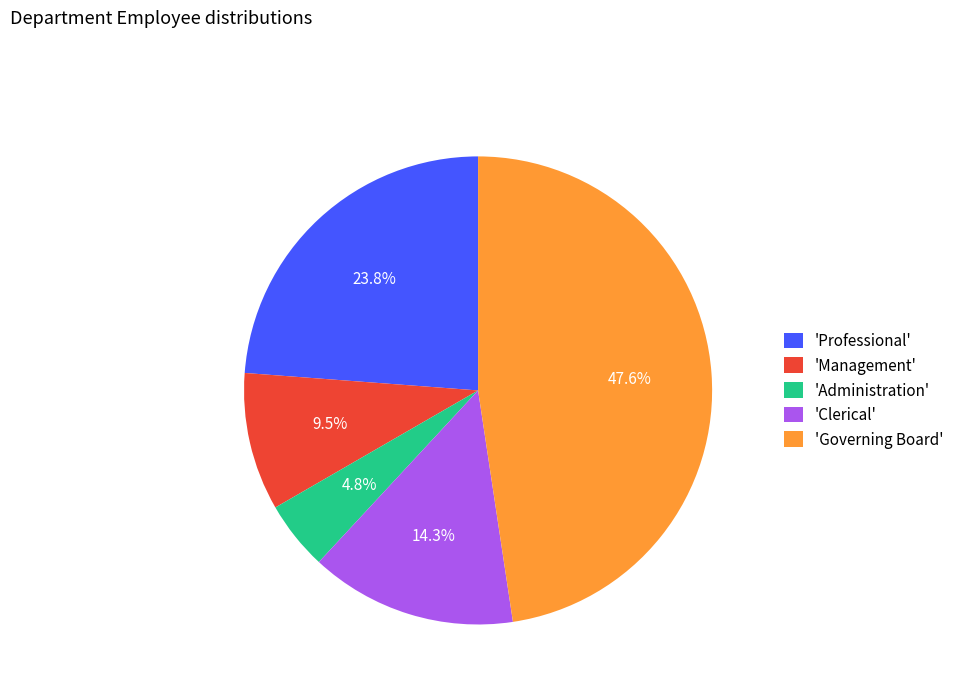

Is there a majority slice in this chart?

No